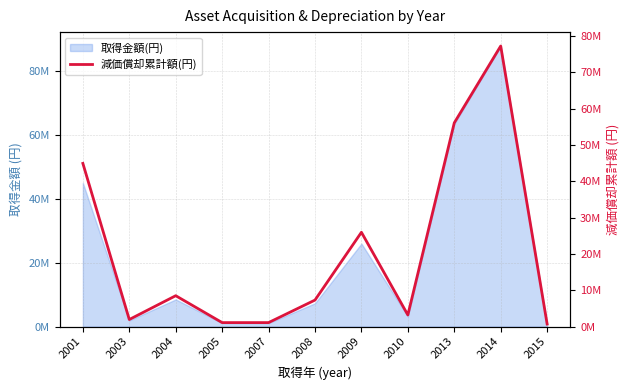

The chart shows a value of 1949999 at 2003. True or false?

True